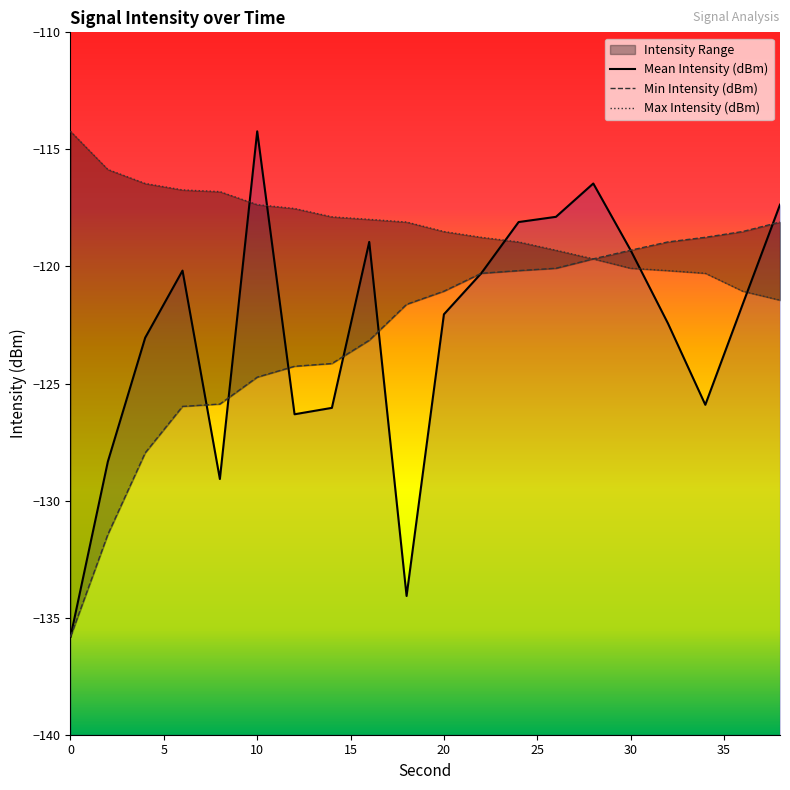

The Min Intensity (dBm) series shows -37.0 at 10. True or false?

False